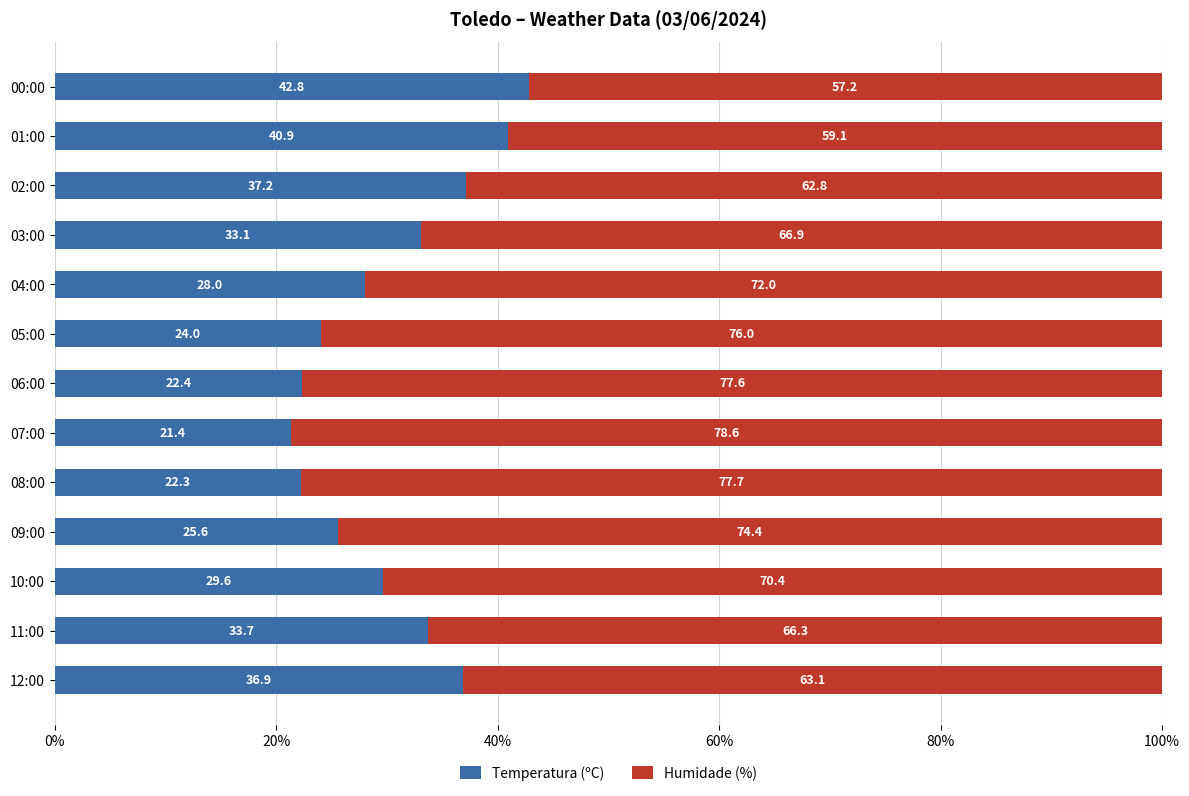

Which category has the highest value in the Temperatura (ºC) series?

00:00